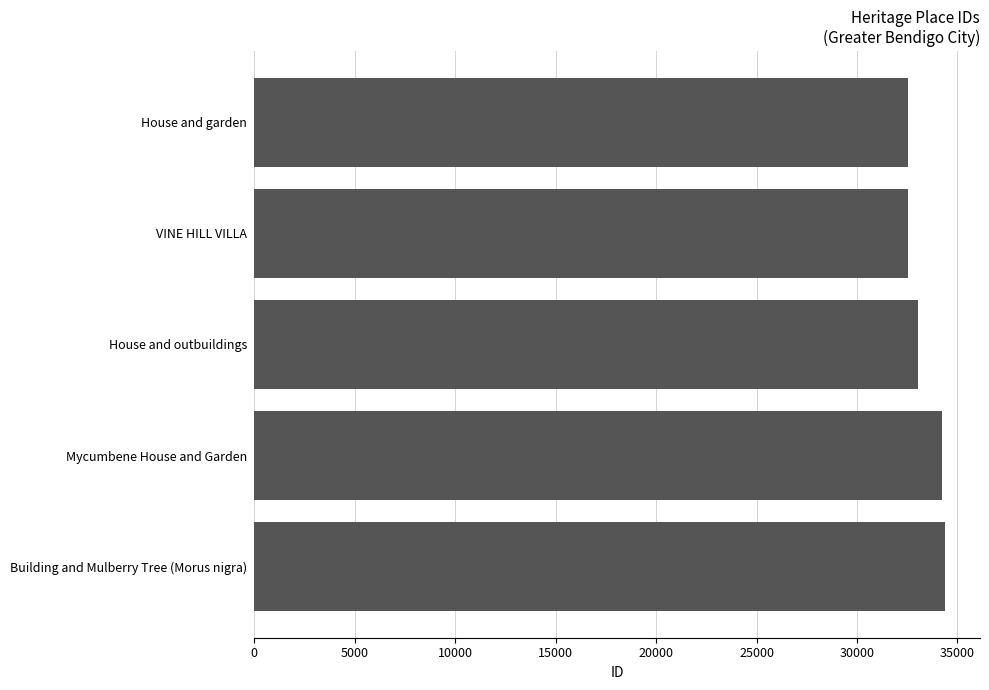

What is the sum of all values?

166794